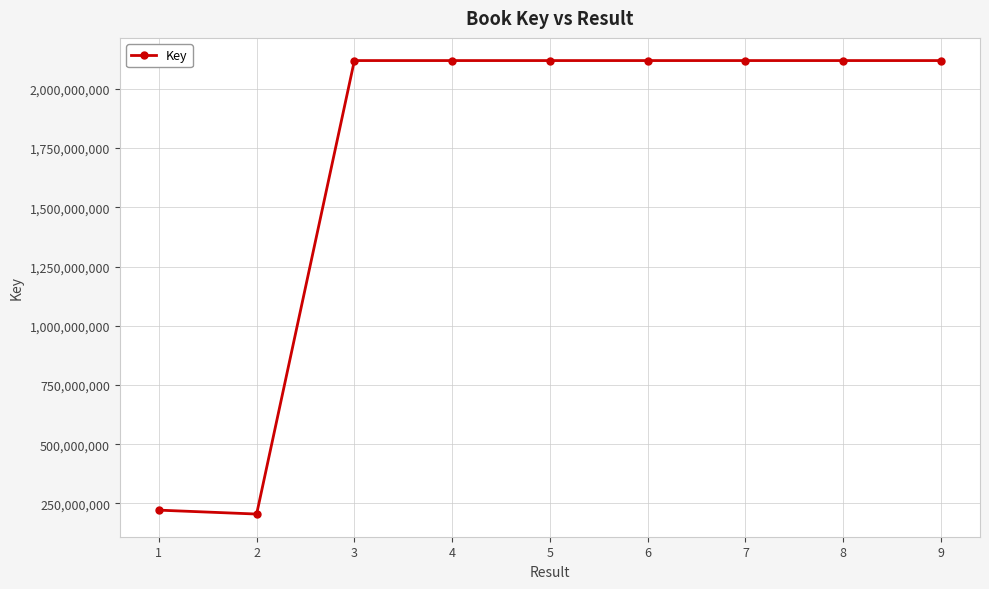

What is the difference between the maximum and minimum values?

1914333668